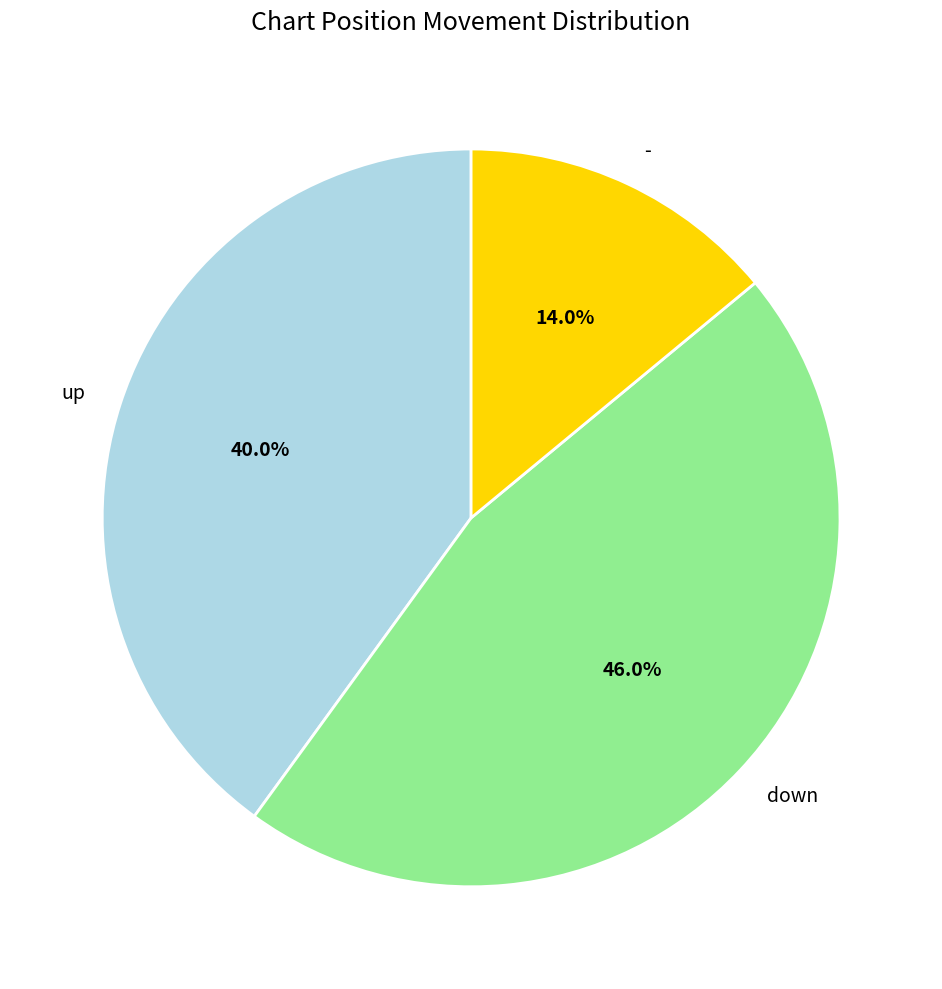

What percentage is NOT represented by up?

60.0%